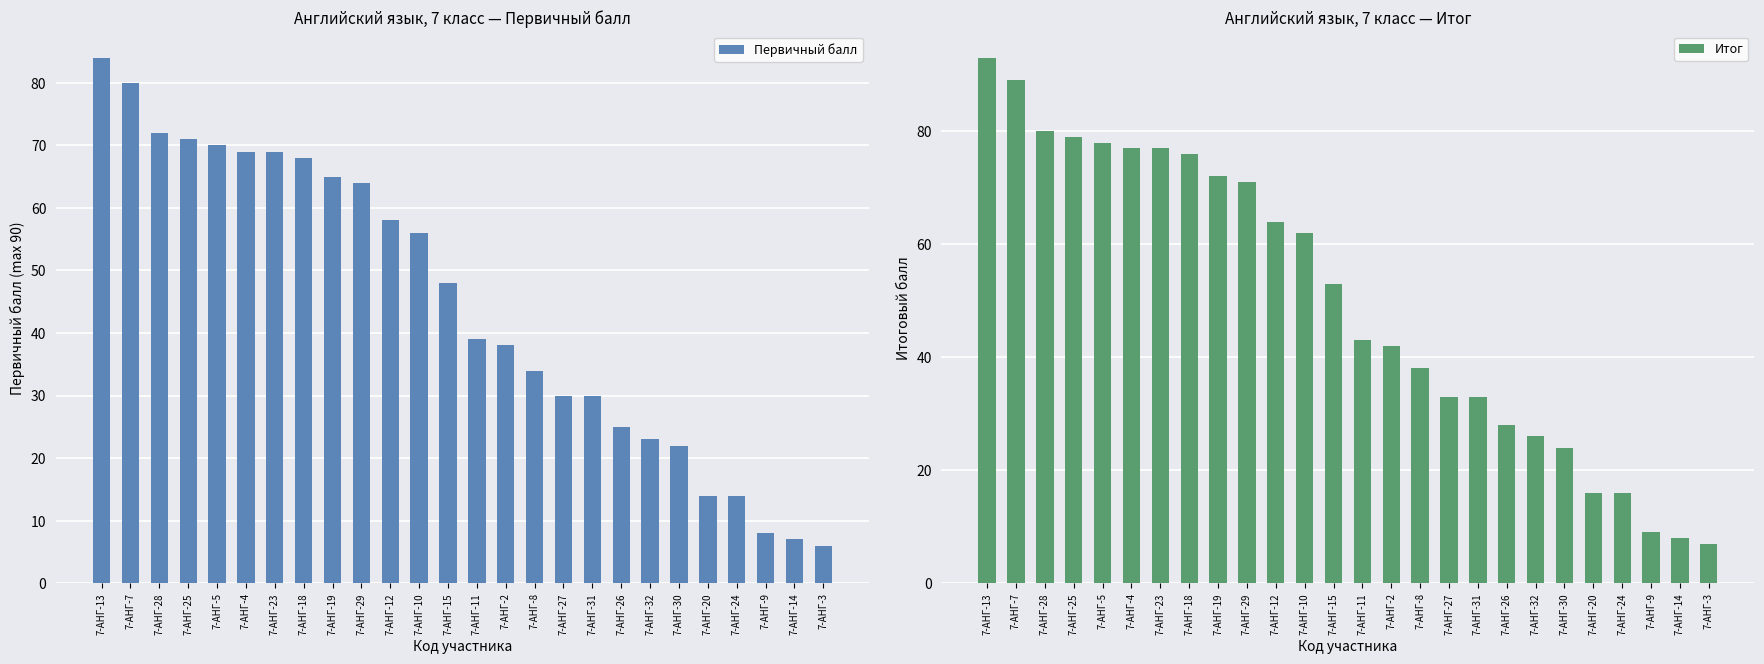

Where does the Первичный балл series first go above 48?

7-АНГ-13